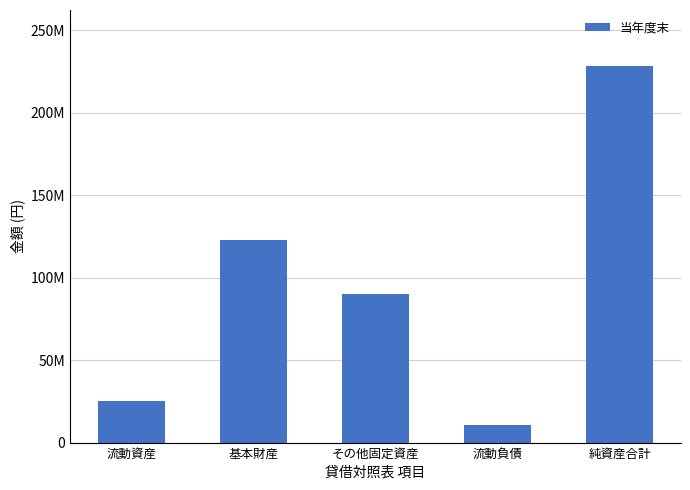

What is the label of the 3rd bar from the left?

その他固定資産